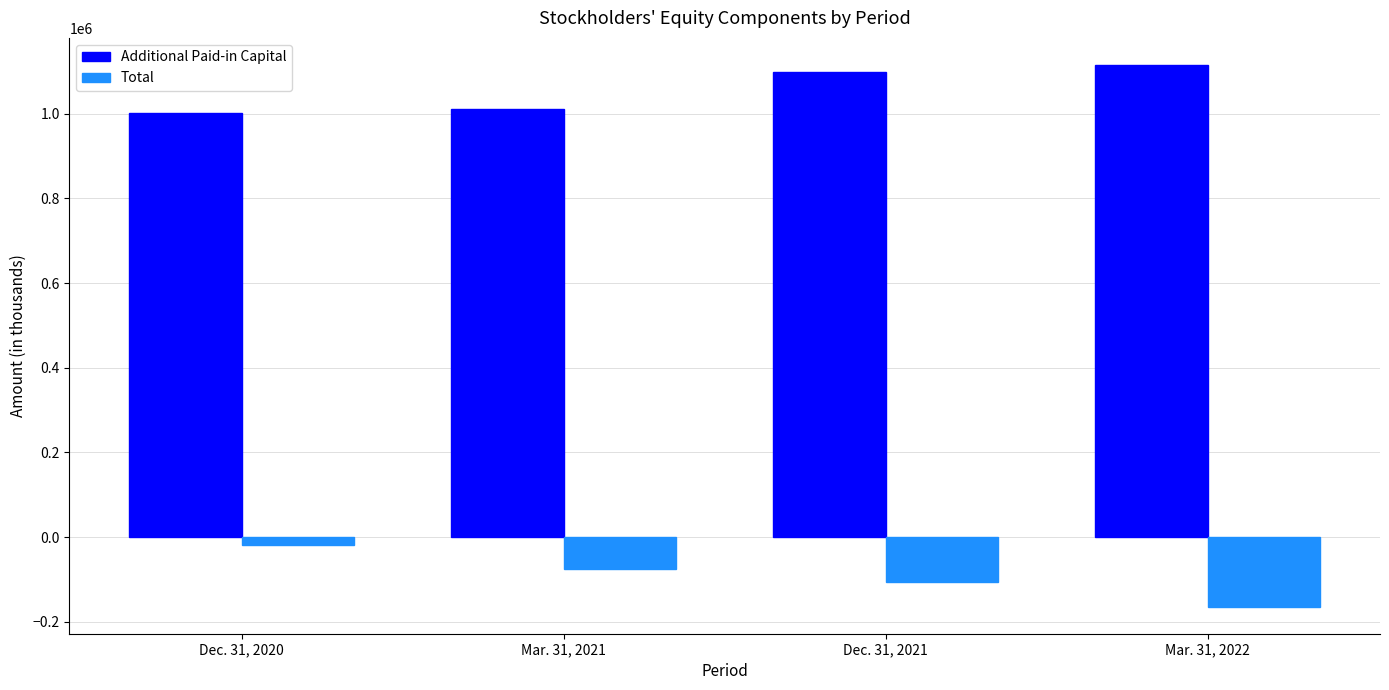

What is the difference between the highest and lowest values at Dec. 31, 2021?

1205484